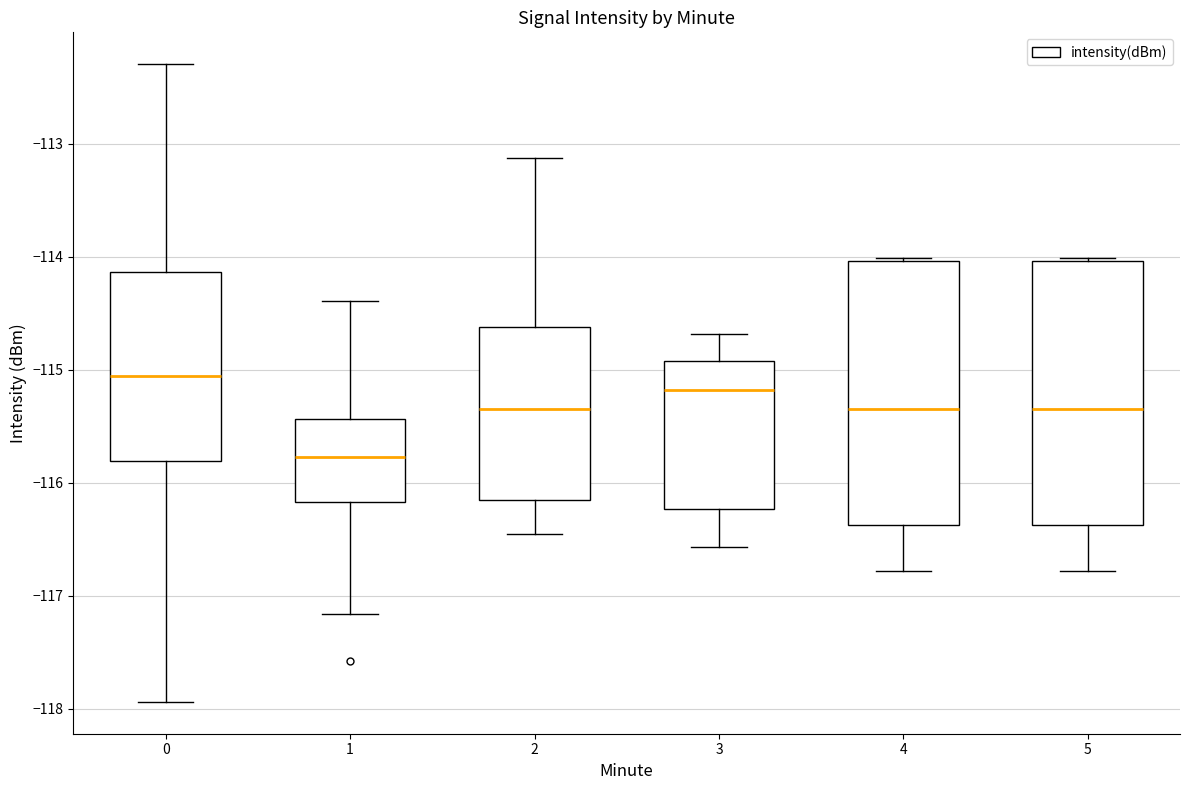

Reading left to right, transcribe this box plot: for each box, give where its median line is, the range the box spans, and where its two whiskers end, as read against the y-axis. The values are not printed on the chart, so give them approximately, as read against the axis.

0: median -115.1, box -115.8 to -114.1, whiskers -117.9 to -112.3
1: median -115.8, box -116.2 to -115.4, whiskers -117.2 to -114.4
2: median -115.3, box -116.1 to -114.6, whiskers -116.5 to -113.1
3: median -115.2, box -116.2 to -114.9, whiskers -116.6 to -114.7
4: median -115.3, box -116.4 to -114.0, whiskers -116.8 to -114.0
5: median -115.3, box -116.4 to -114.0, whiskers -116.8 to -114.0